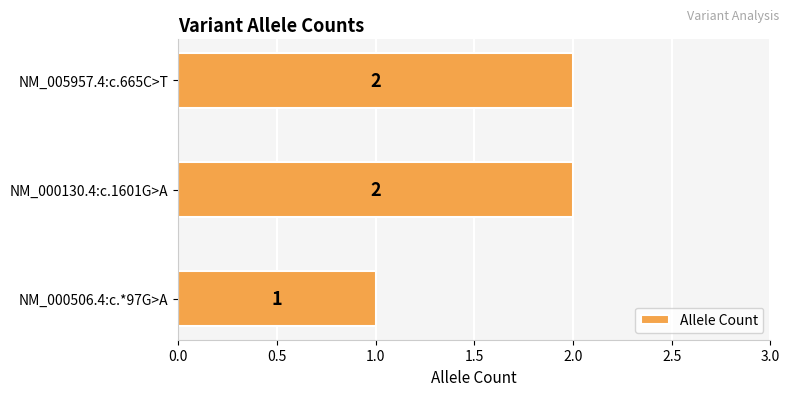

True or false: the data shows 2 at NM_005957.4:c.665C>T.

True